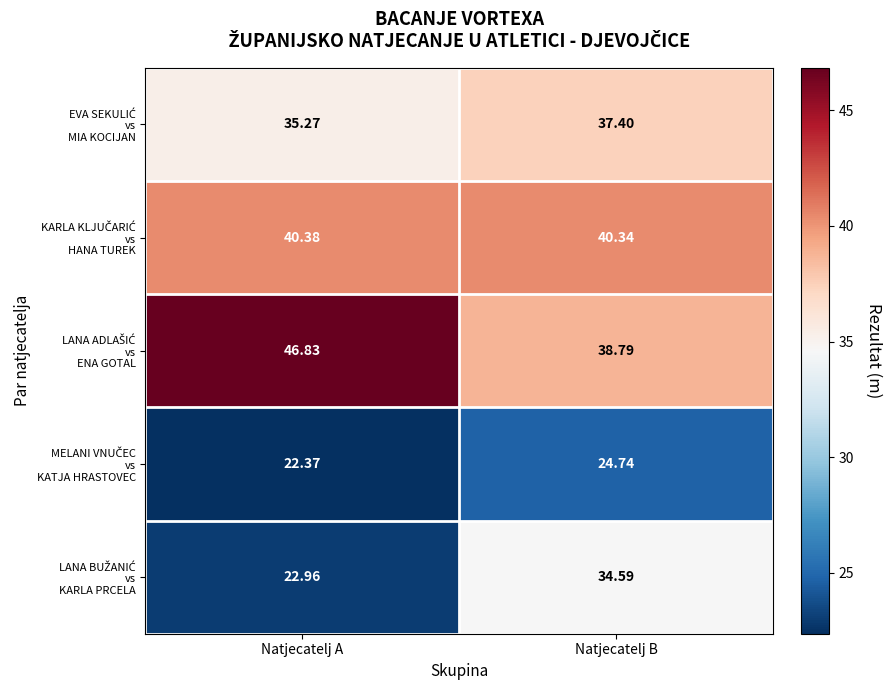

Which label corresponds to the largest value in the chart?

Natjecatelj A